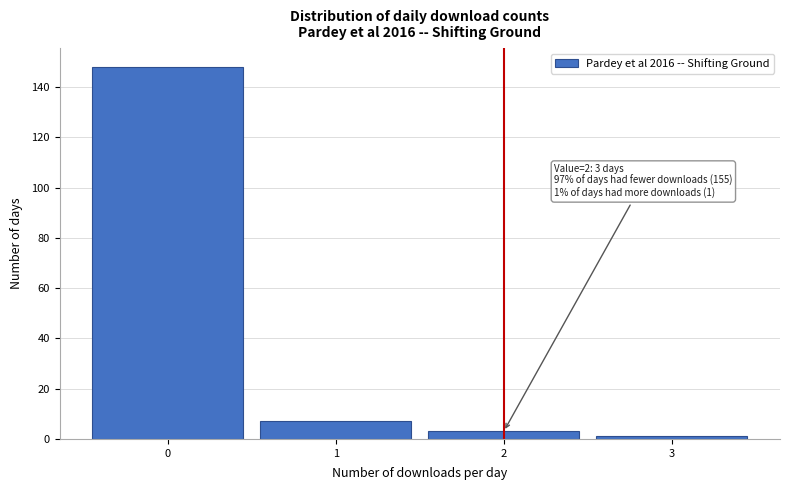

Over which range of the x-axis is the bar tallest?

-0.5 to 0.5